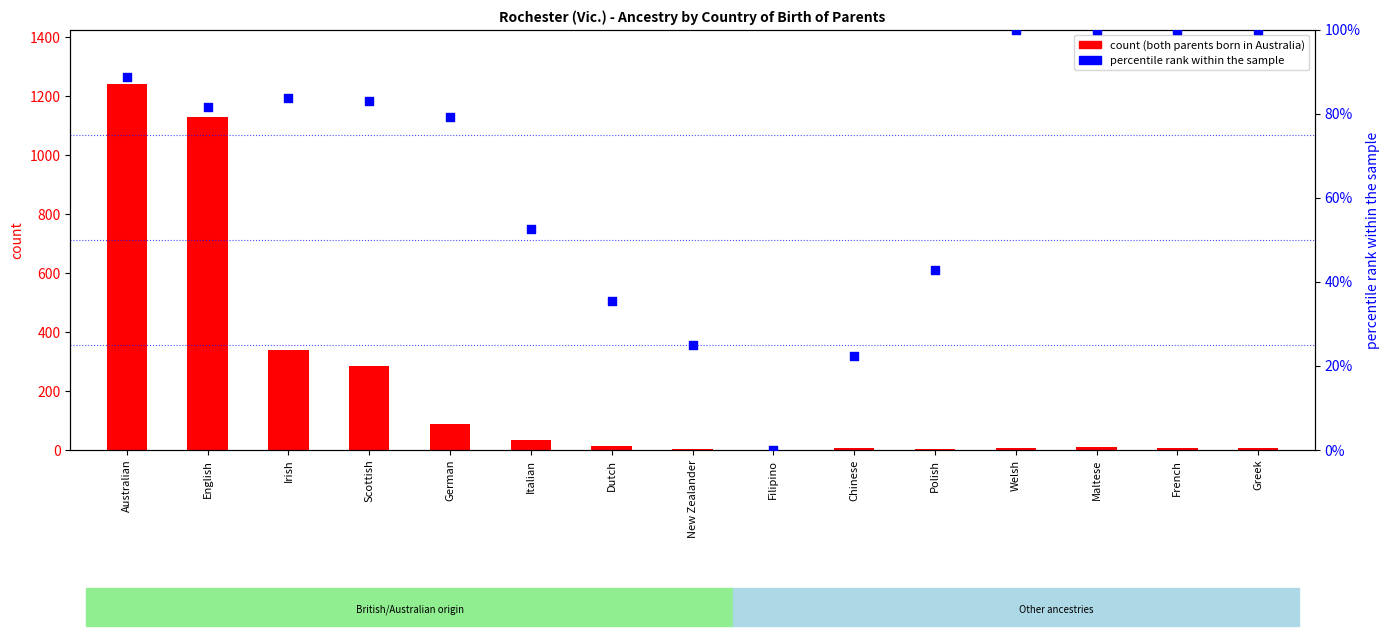

Which series has the largest Y range (max minus min)?

Both parents born in Australia